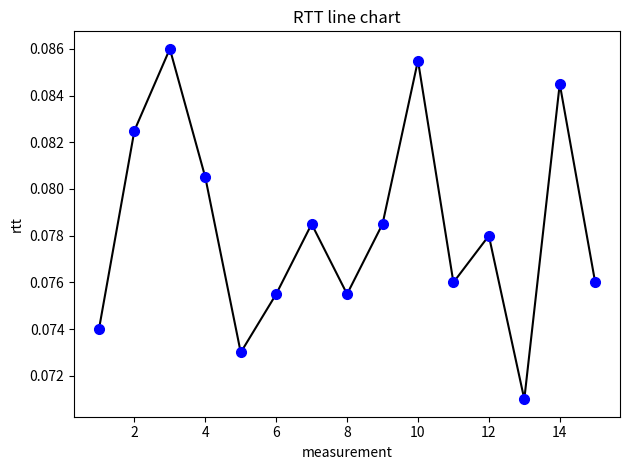

Count the values in the range 0 to 1.

15